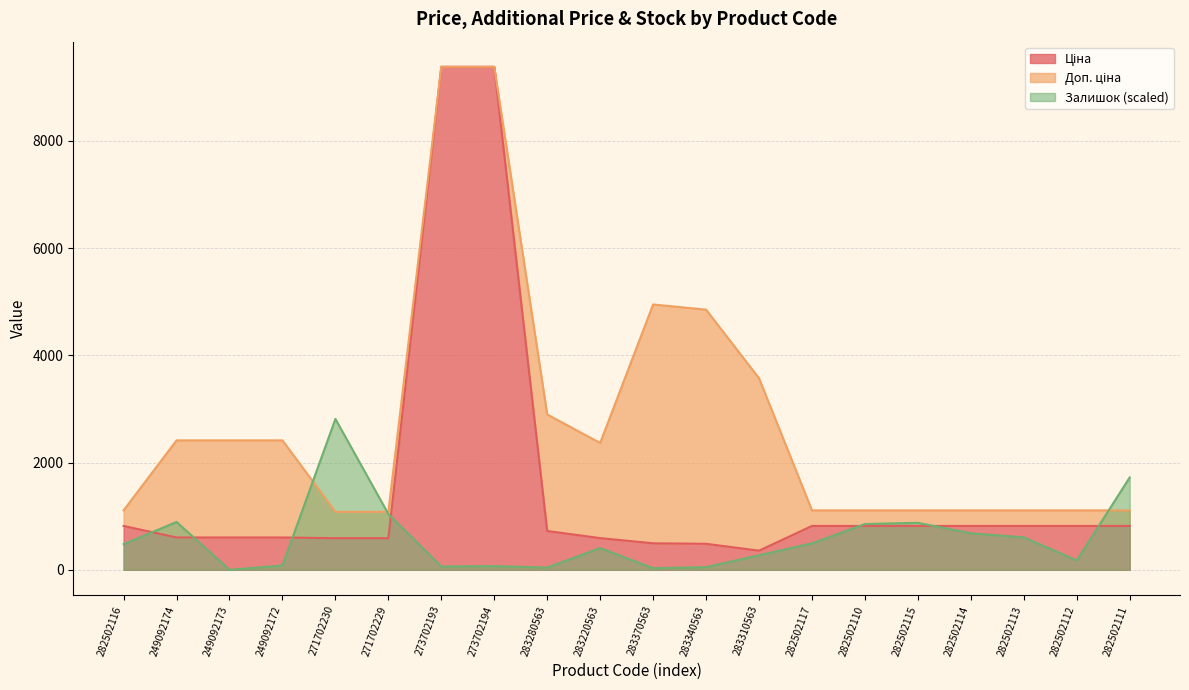

What is the difference between the maximum and second lowest values in the Доп. ціна series?

8302.3